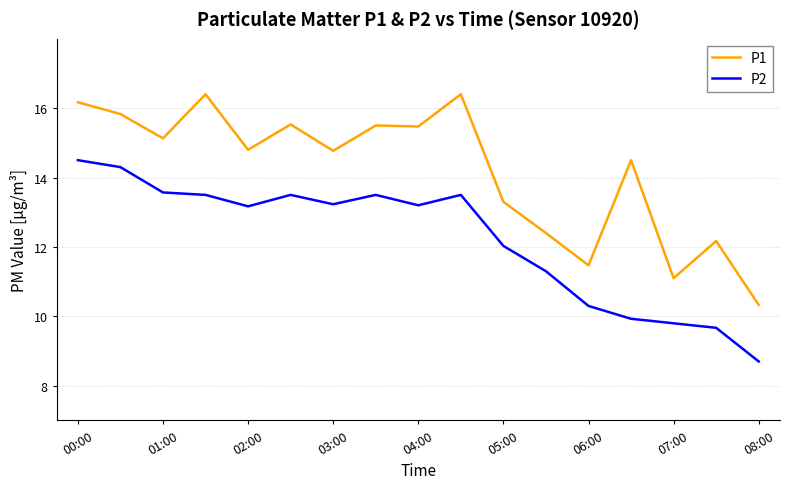

What is the highest value of the P1 series?

16.4